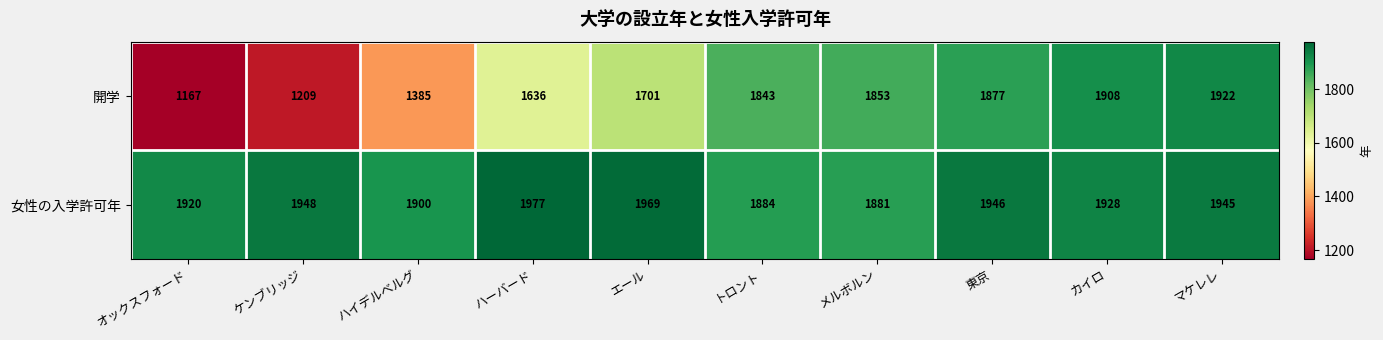

What is the spread (max minus min) of values at 東京?

69